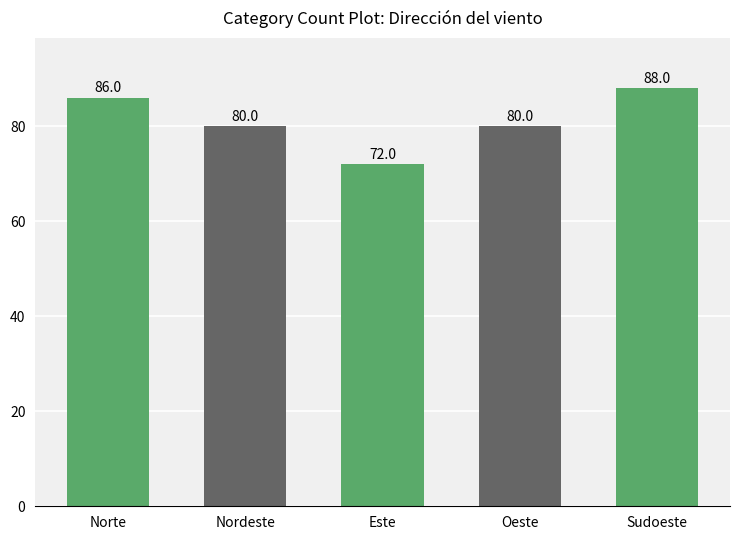

What is the sum of all values?

406